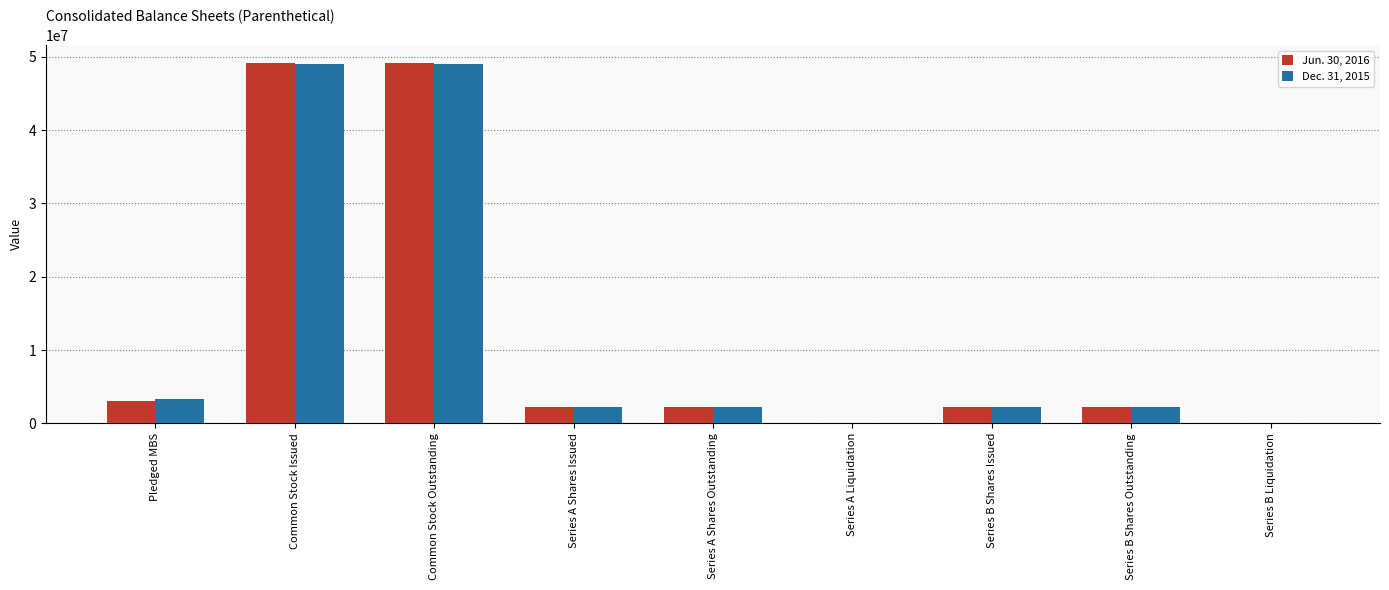

The value of Dec. 31, 2015 at Common Stock Outstanding is 49047335. True or false?

True